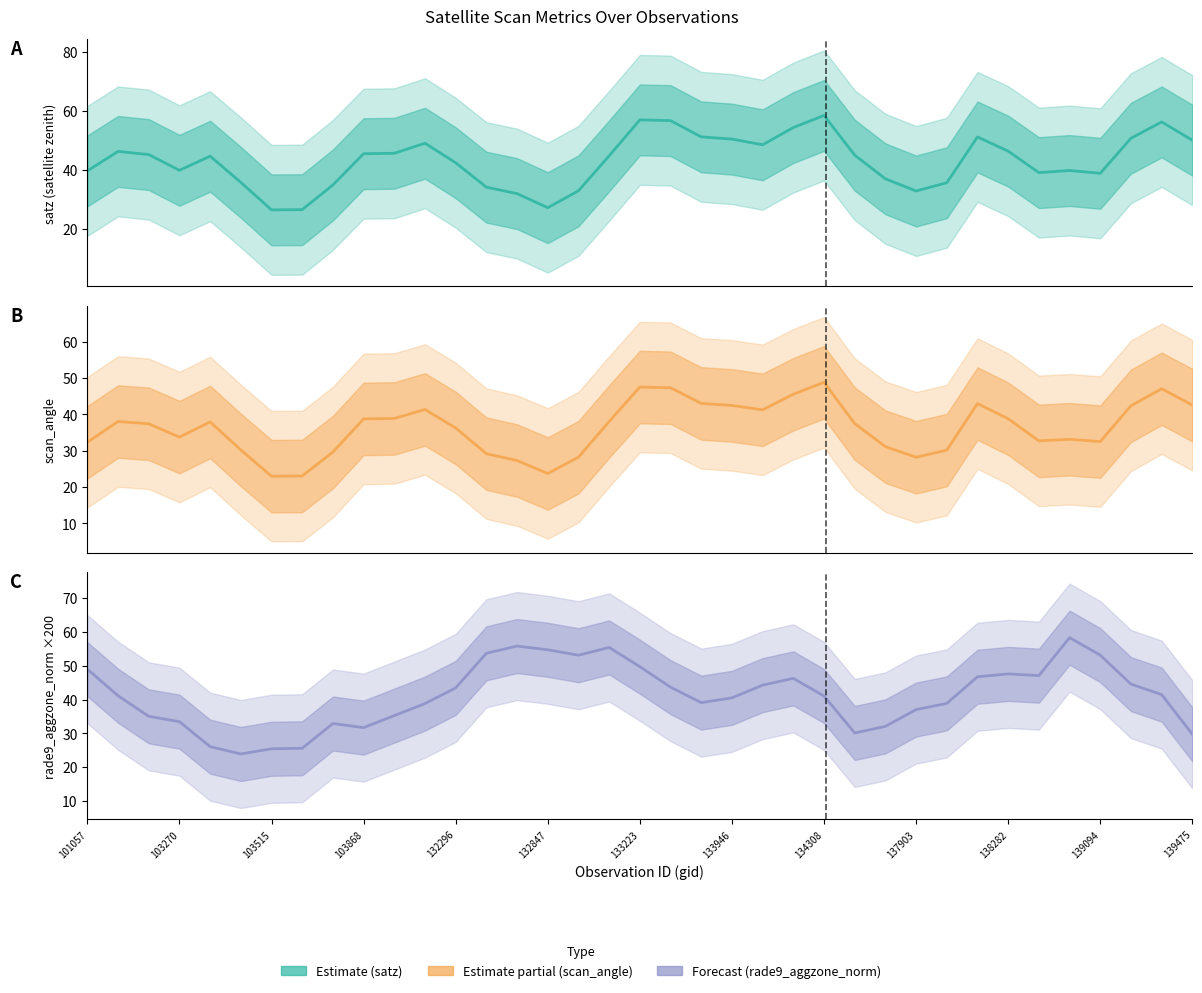

Rank the series by their maximum value, from highest to lowest.

satz, rade9_aggzone_norm, scan_angle